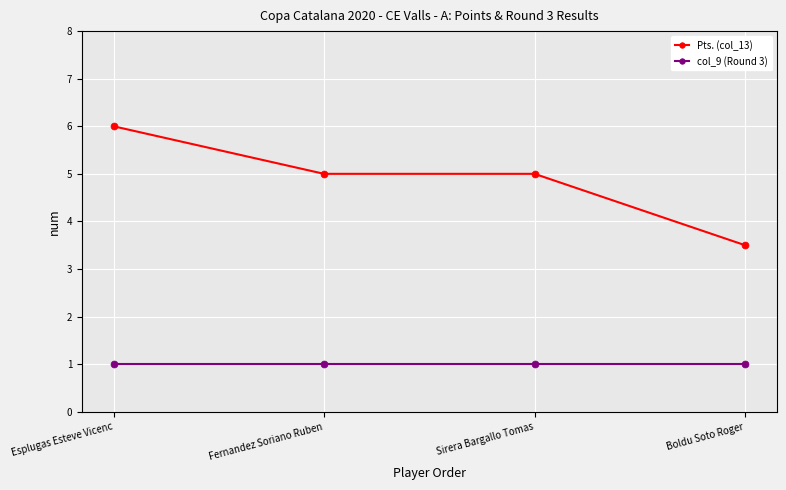

How many lines are shown in the chart?

2